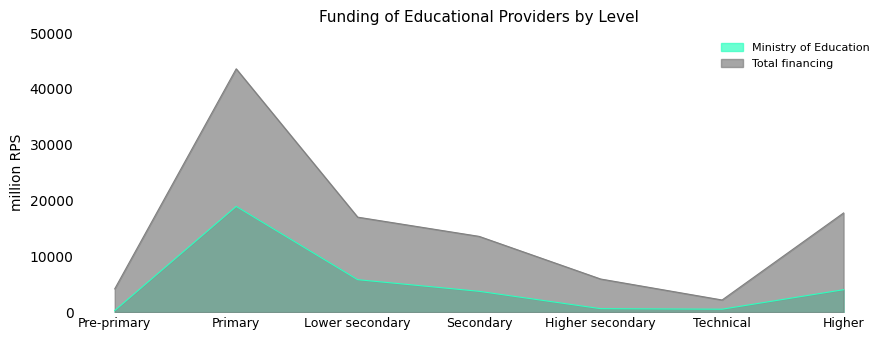

True or false: Ministry of Education and Total financing cross at least once.

False